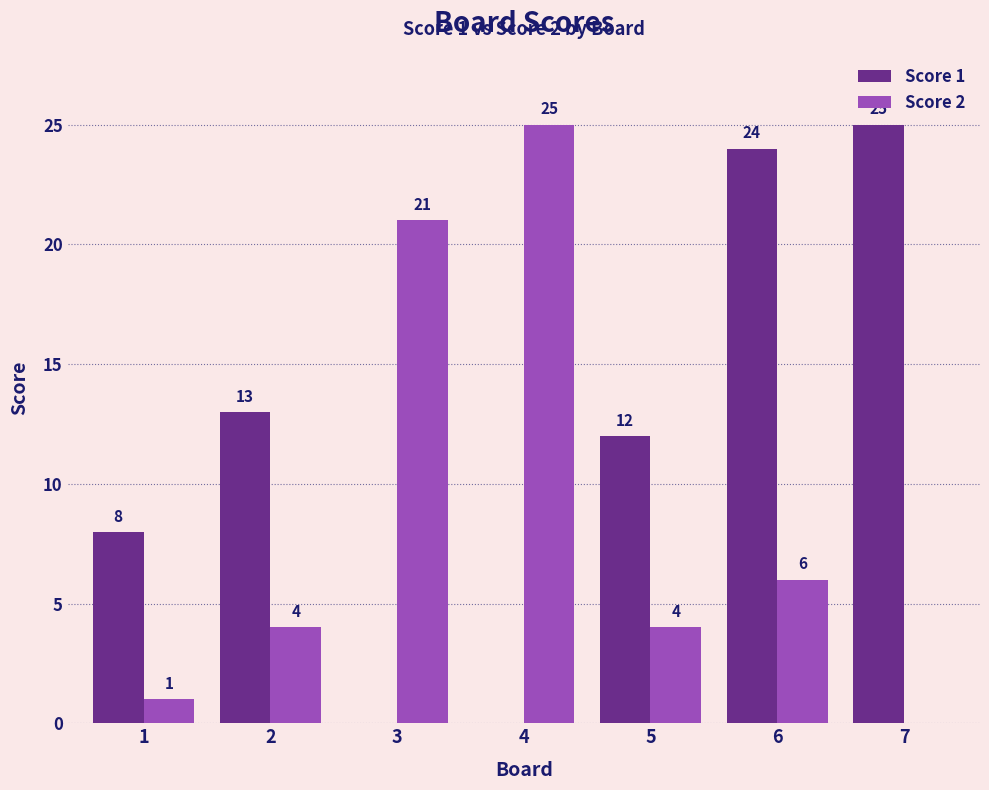

How many values in Score 2 are above zero?

6